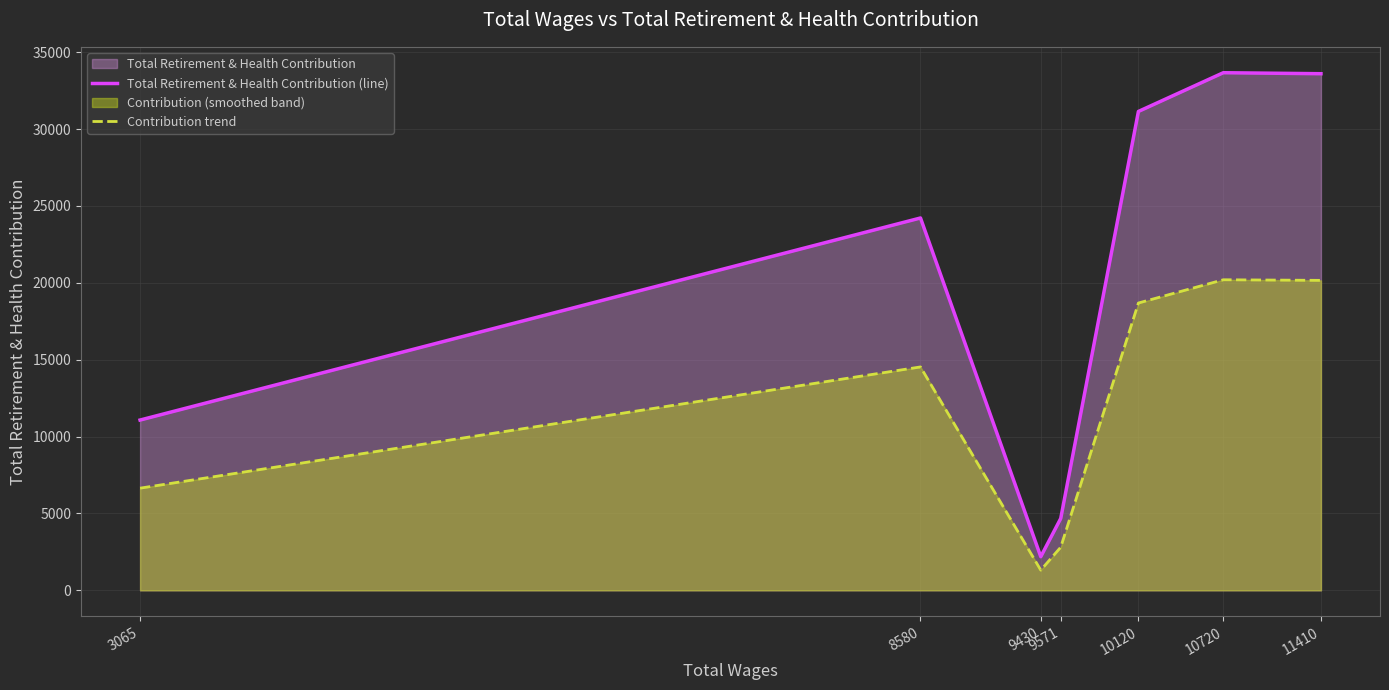

The value of Total Retirement & Health Contribution (line) at 3065 is 11076.0. True or false?

True